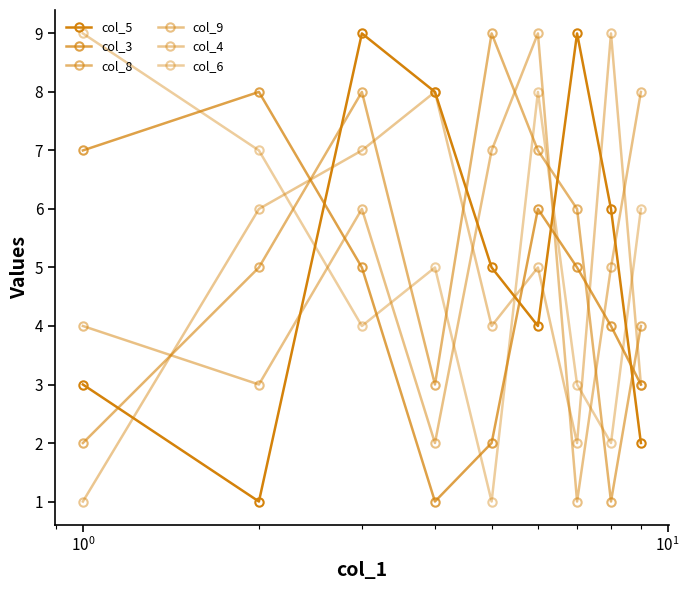

Which series has the largest total across all categories?

col_5